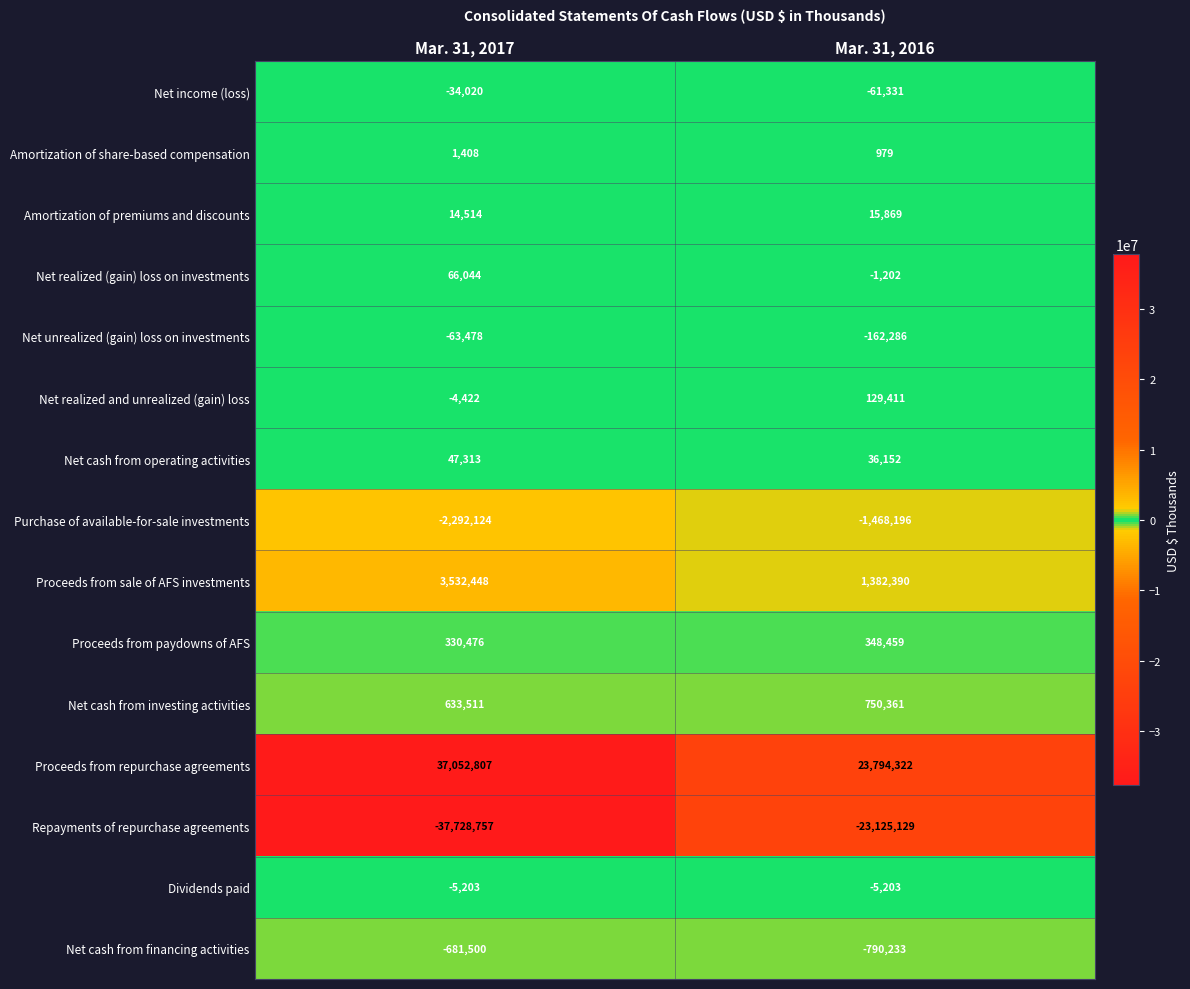

What is the difference between the highest and lowest values at Mar. 31, 2017?

74781564